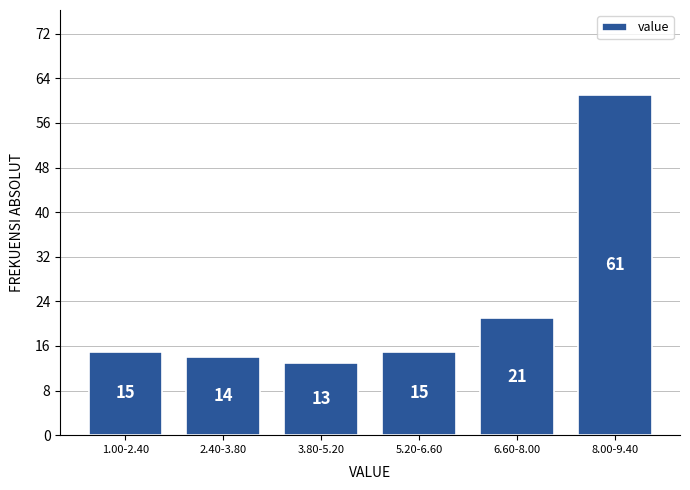

Reading left to right, list all the values displayed in this chart.

15	14	13	15	21	61